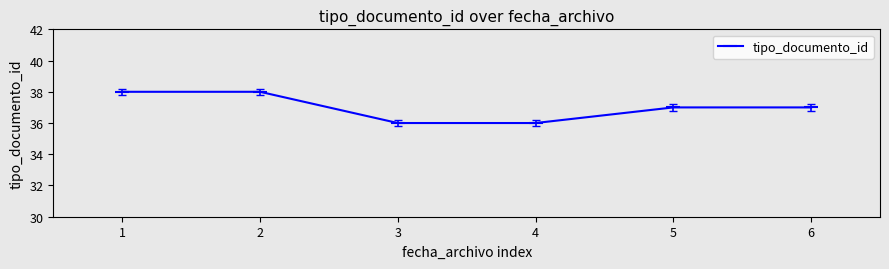

What is the ratio of the value at 5 to the value at 4?

1.0